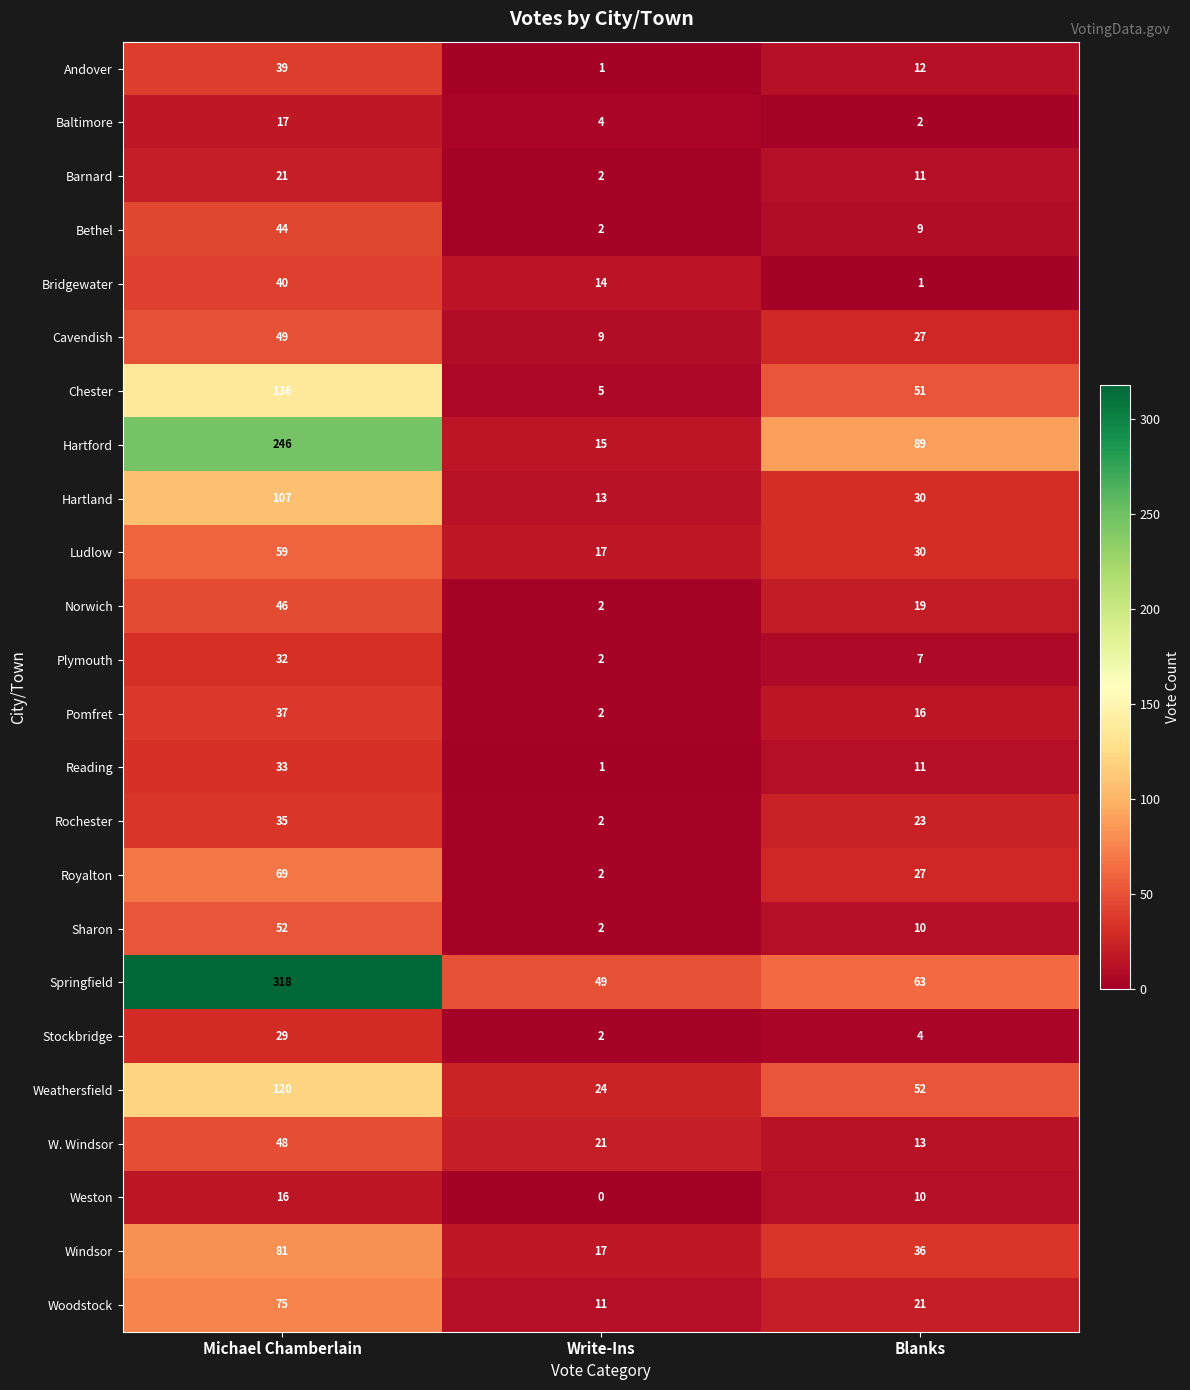

What is the minimum value for W. Windsor?

13